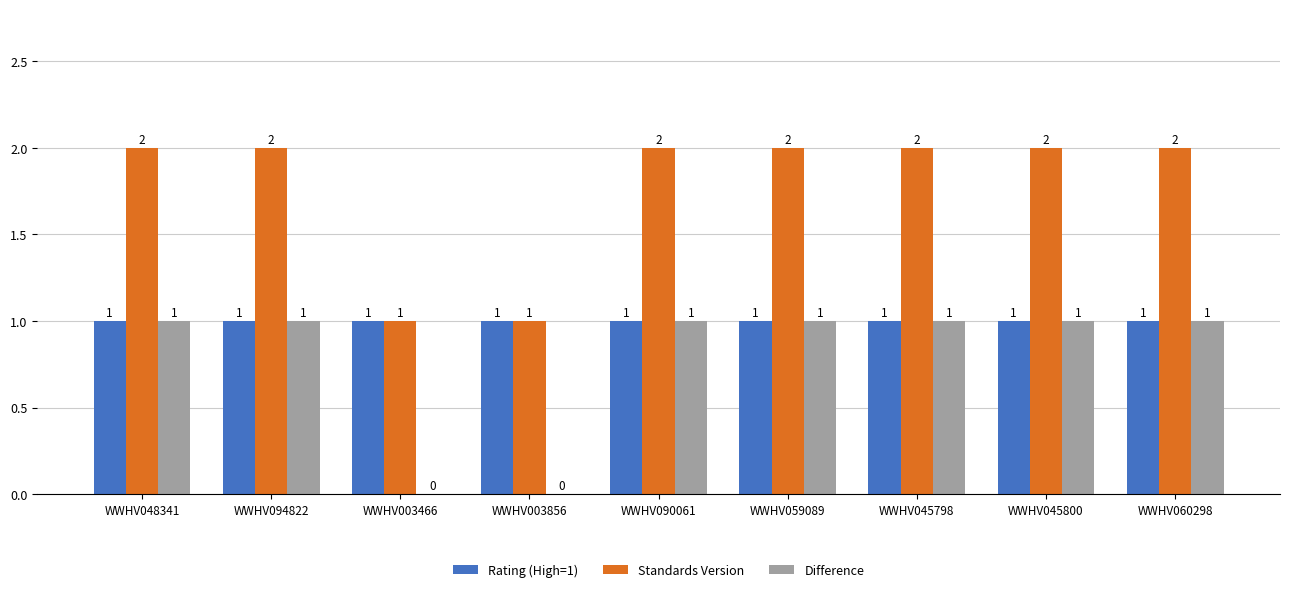

What are all the series names shown in the legend?

Rating (High=1), Standards Version, Difference